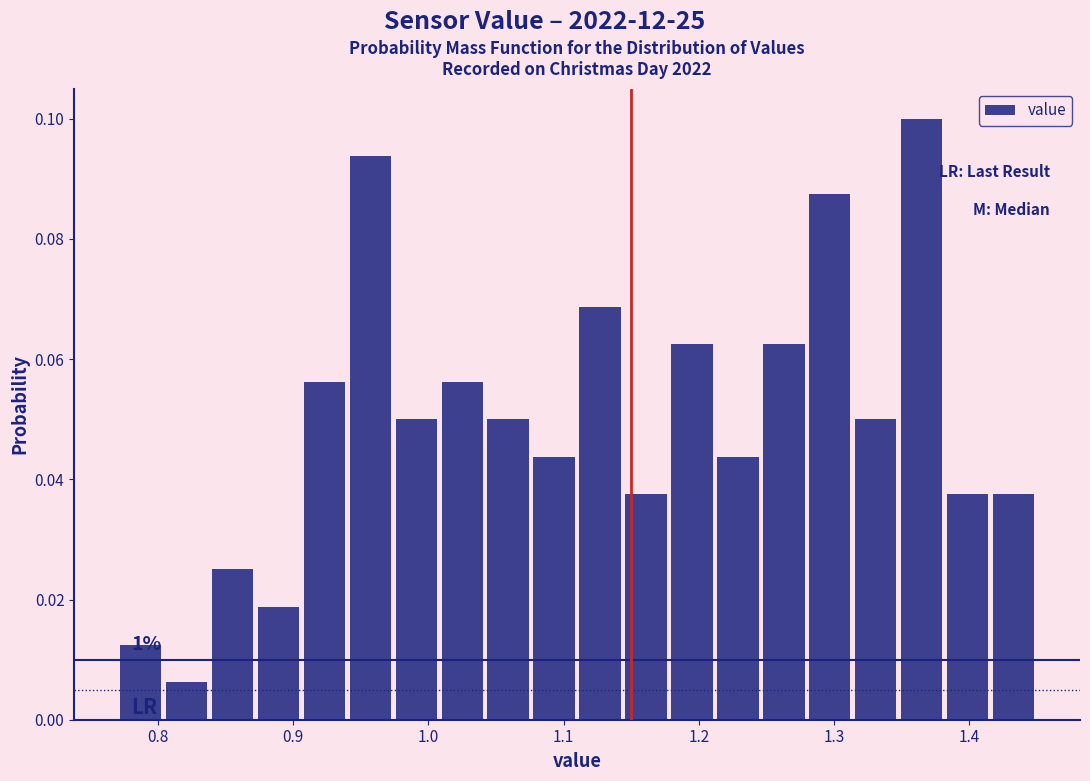

Read against the x-axis, roughly where is the centre of the tallest bar?

1.37